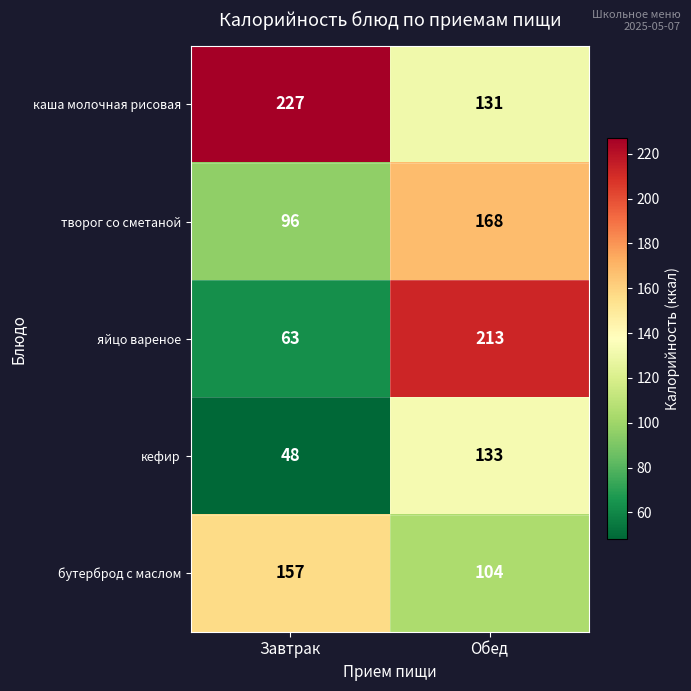

What is the difference between the highest and lowest values at Завтрак?

179